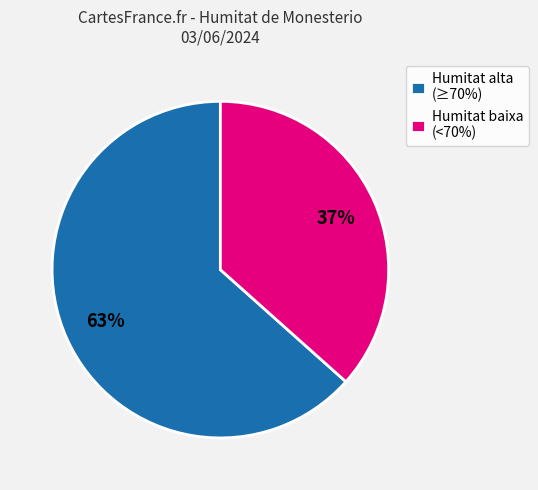

Which category has the smallest portion of the pie?

Humitat baixa (<70%)